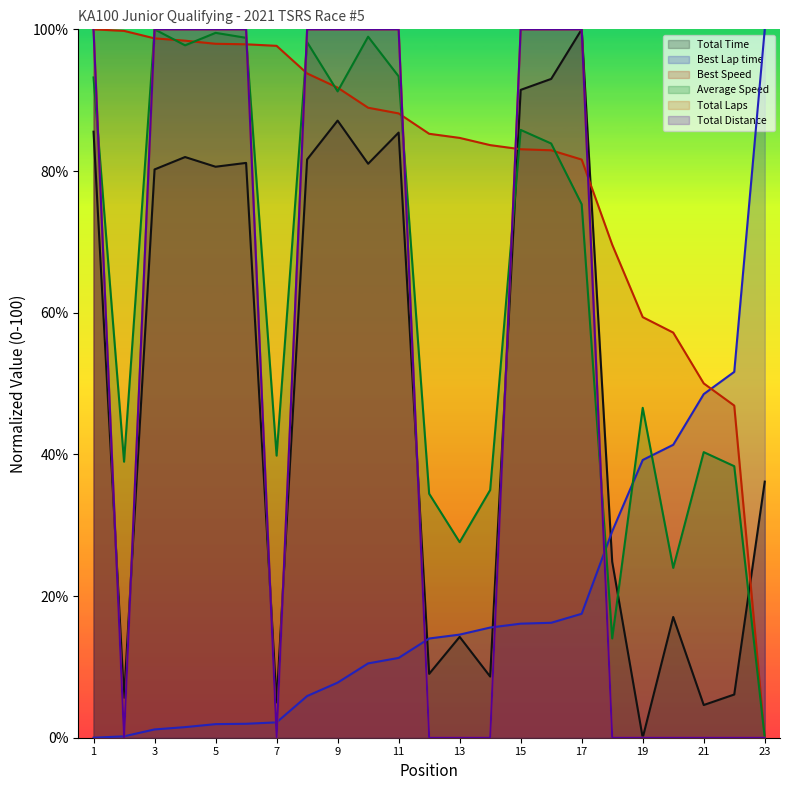

How many positive values does the Best Lap time series have?

22